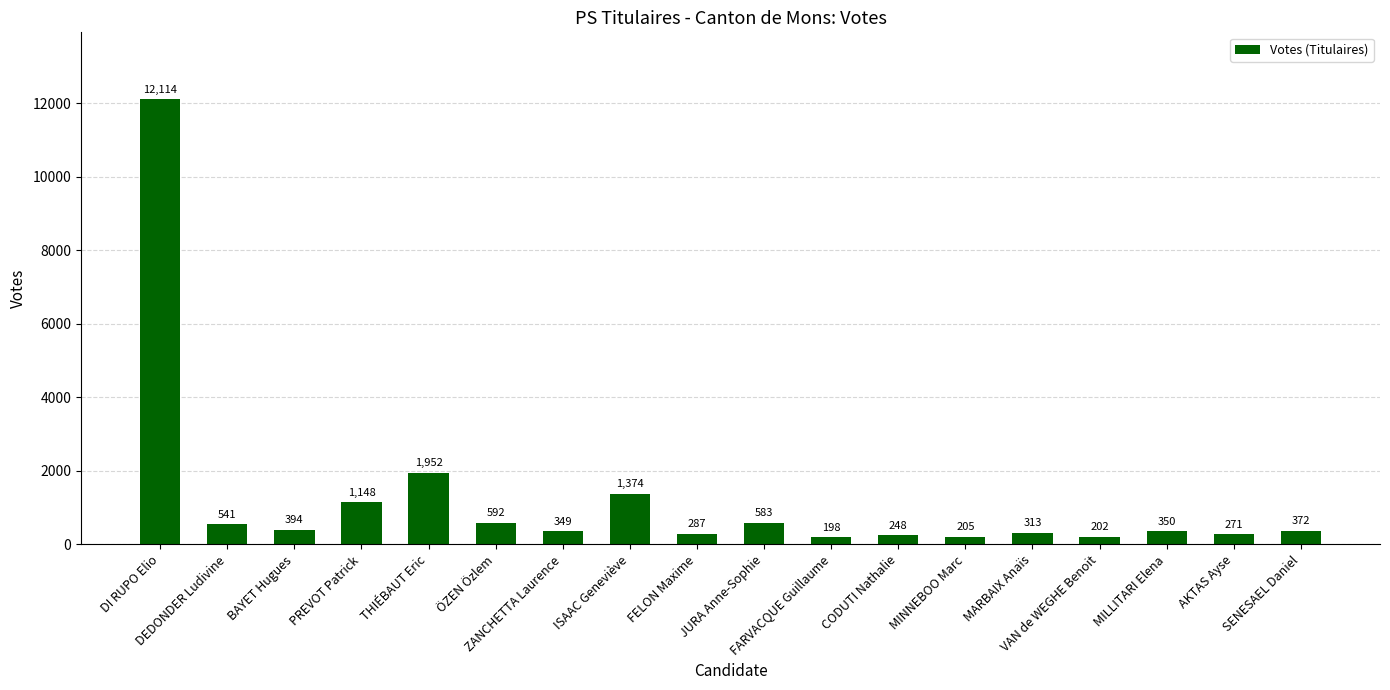

What is the sum of all values?

21493